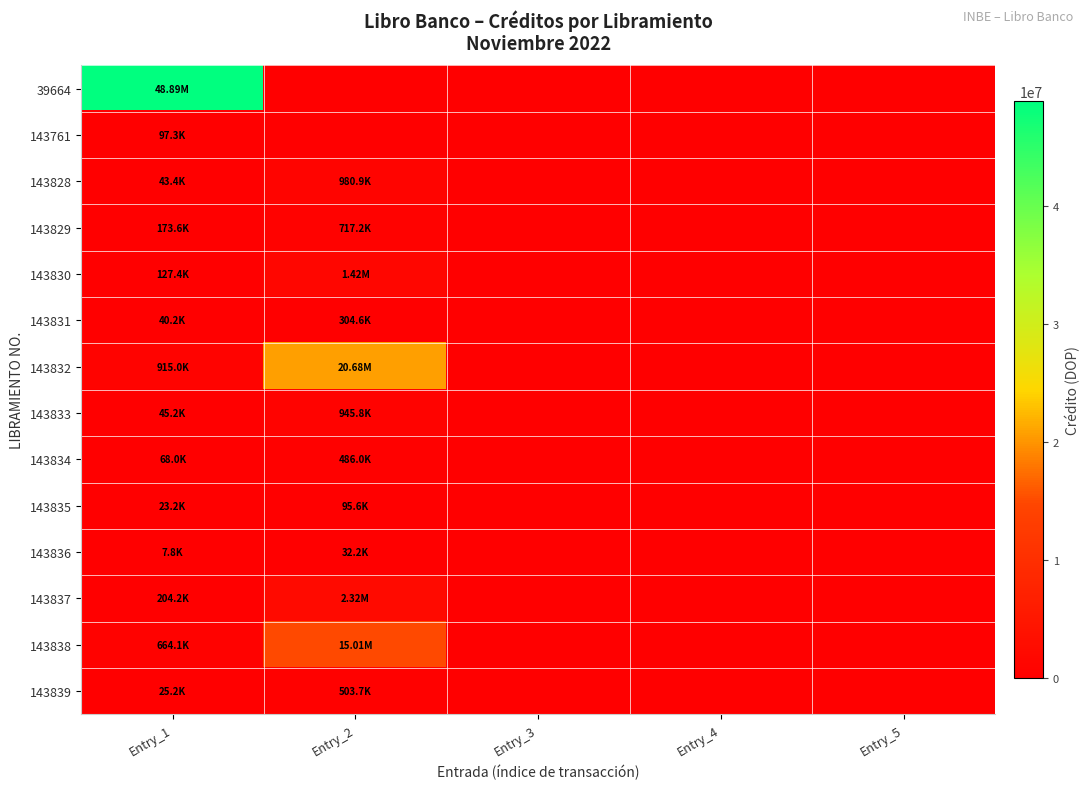

Between Entry_2 and Entry_5, which series saw the biggest shift?

143832